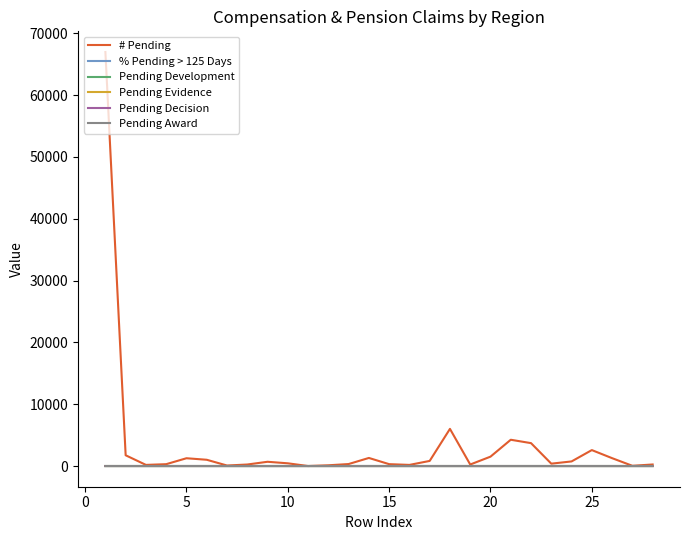

Which series has the largest range (max minus min)?

# Pending